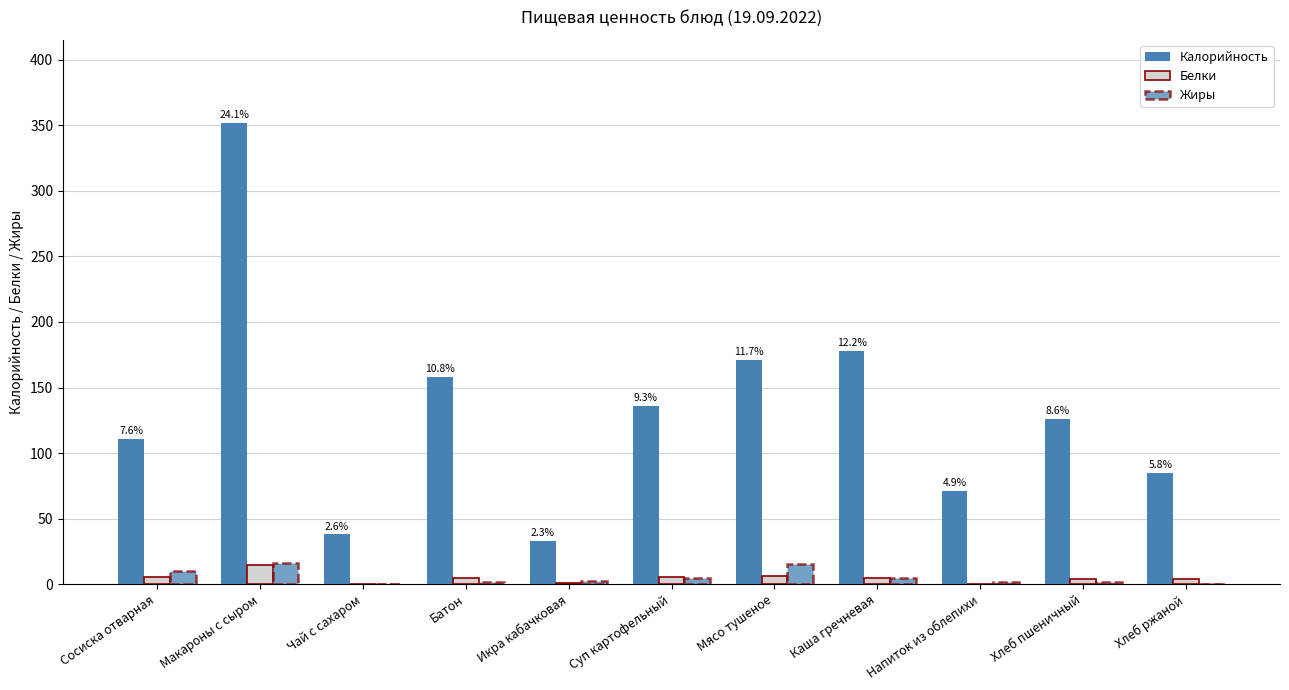

Rank the series at Макароны с сыром from lowest to highest value.

Белки, Жиры, Калорийность